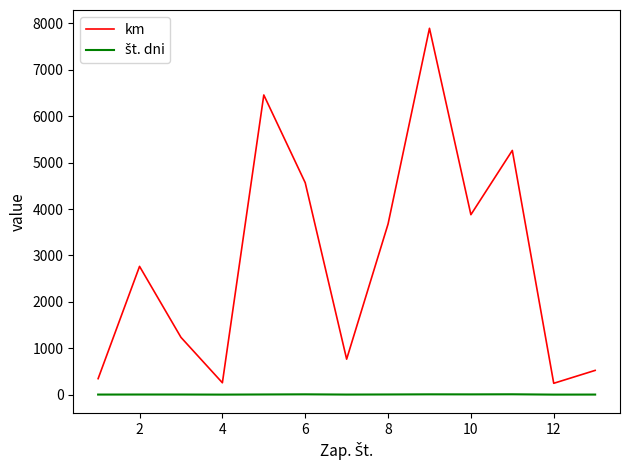

What is the average value of the km series?

2914